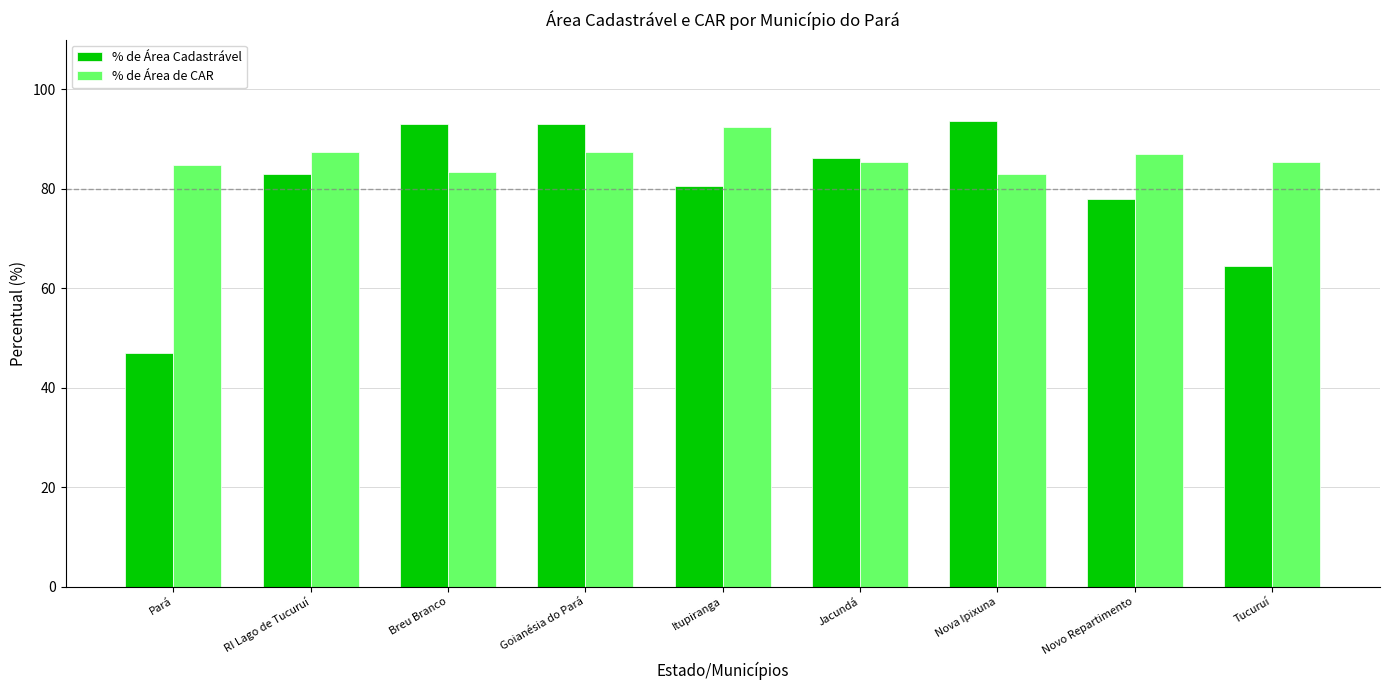

True or false: % de Área de CAR has a value of 40.1 at Goianésia do Pará.

False